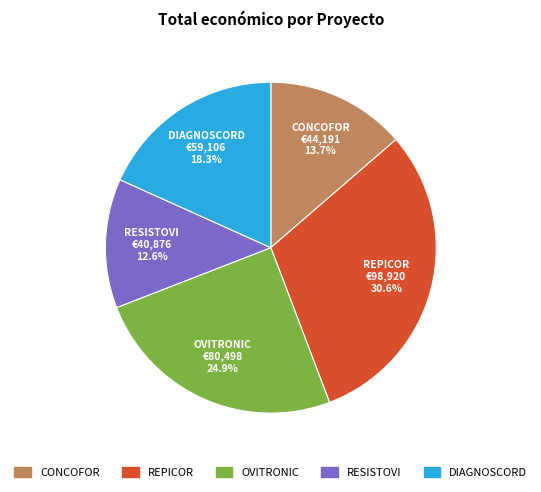

Approximately how many times larger is the value at CONCOFOR compared to RESISTOVI?

1.1